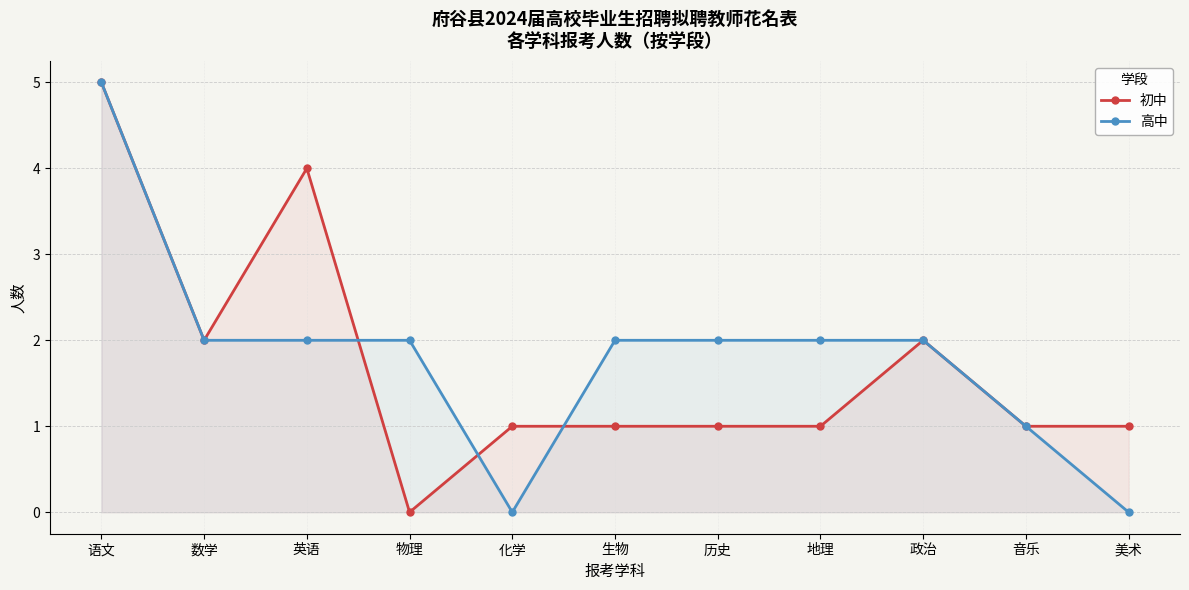

Which label corresponds to the smallest value in the chart?

物理